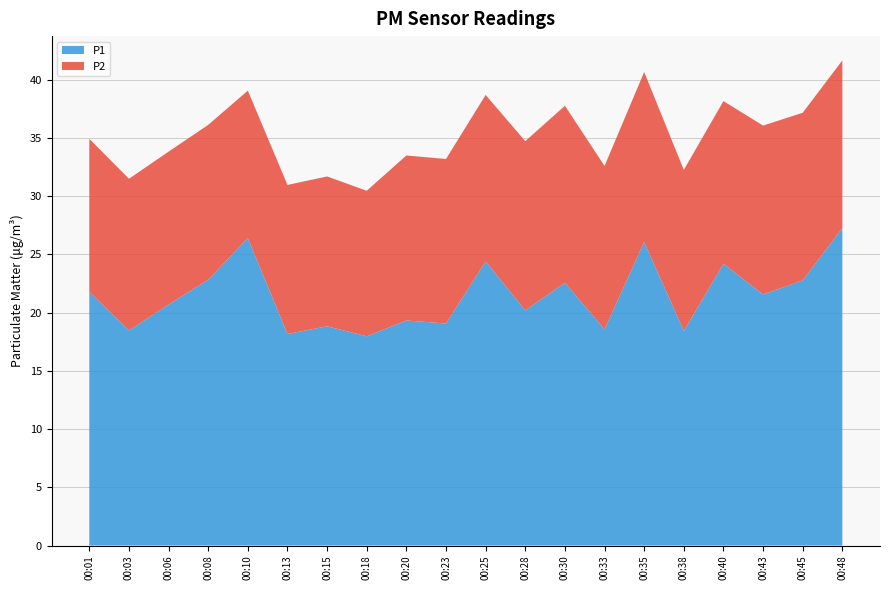

Reading left to right, list all the values displayed in this chart.

P1: 21.8	18.5	20.7	22.8	26.4	18.2	18.8	18.0	19.3	19.1	24.4	20.2	22.6	18.6	26.1	18.4	24.2	21.6	22.8	27.3
P2: 13.1	13.0	13.1	13.3	12.7	12.8	12.9	12.5	14.2	14.1	14.3	14.5	15.2	14.0	14.6	13.8	14.0	14.5	14.4	14.4